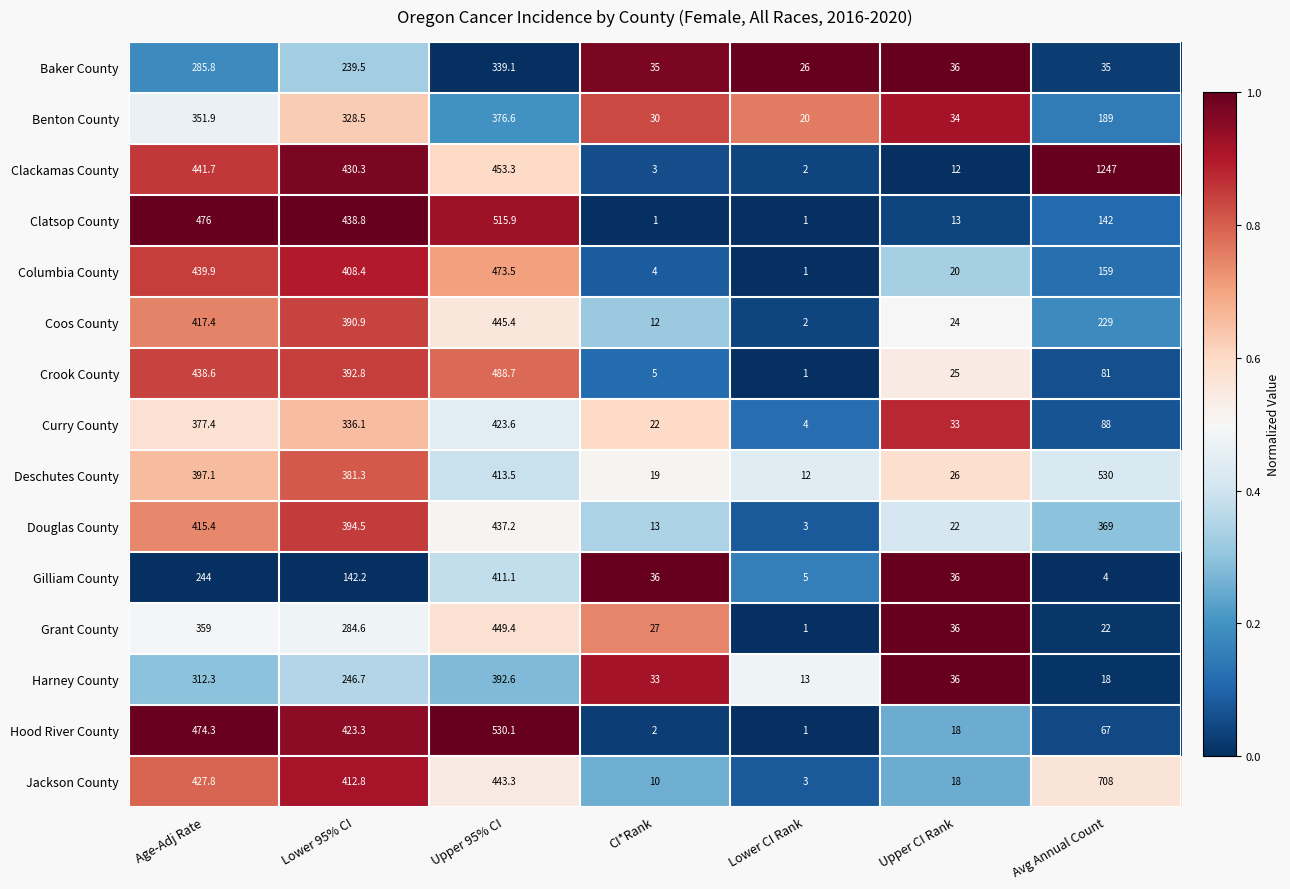

How many data points does each series have?

7